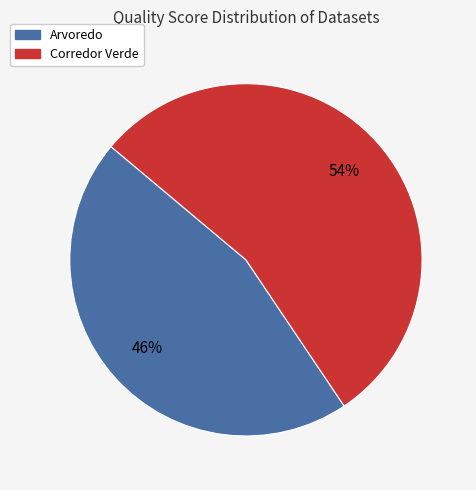

To the nearest percent, what portion does Arvoredo represent?

46%